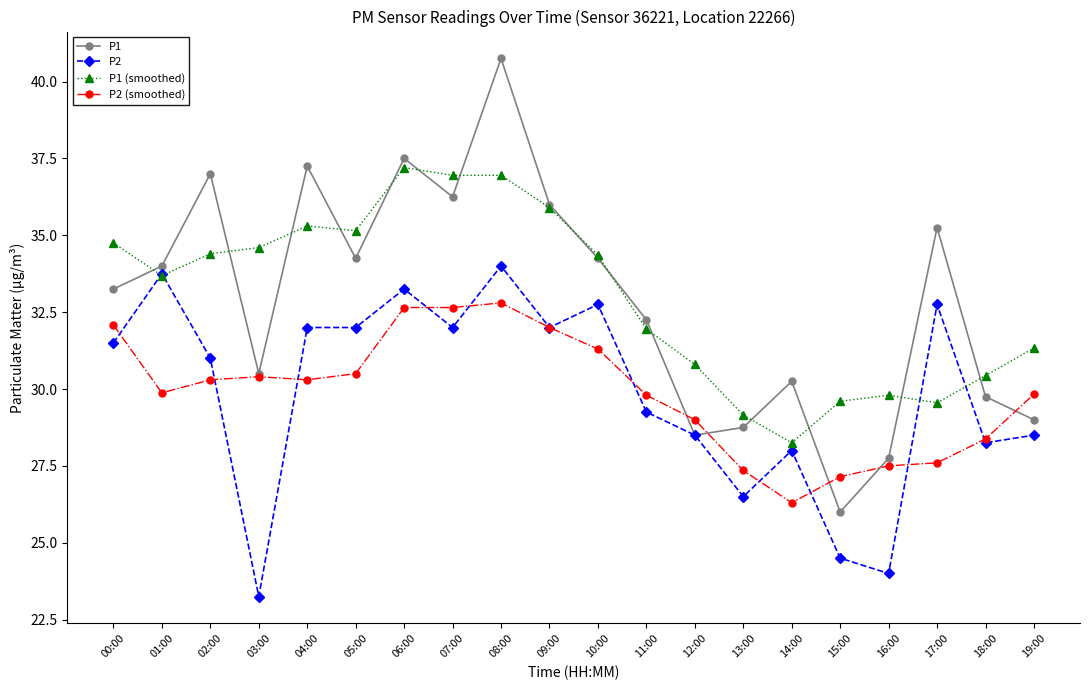

Which category has the lowest value in the P1 series?

15:00